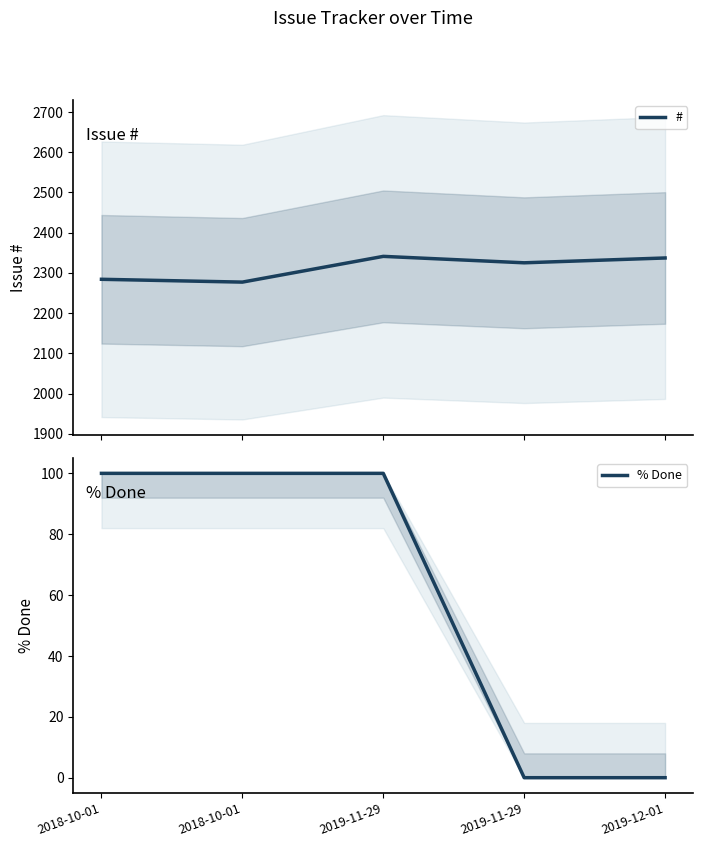

What is the maximum value for #?

2341